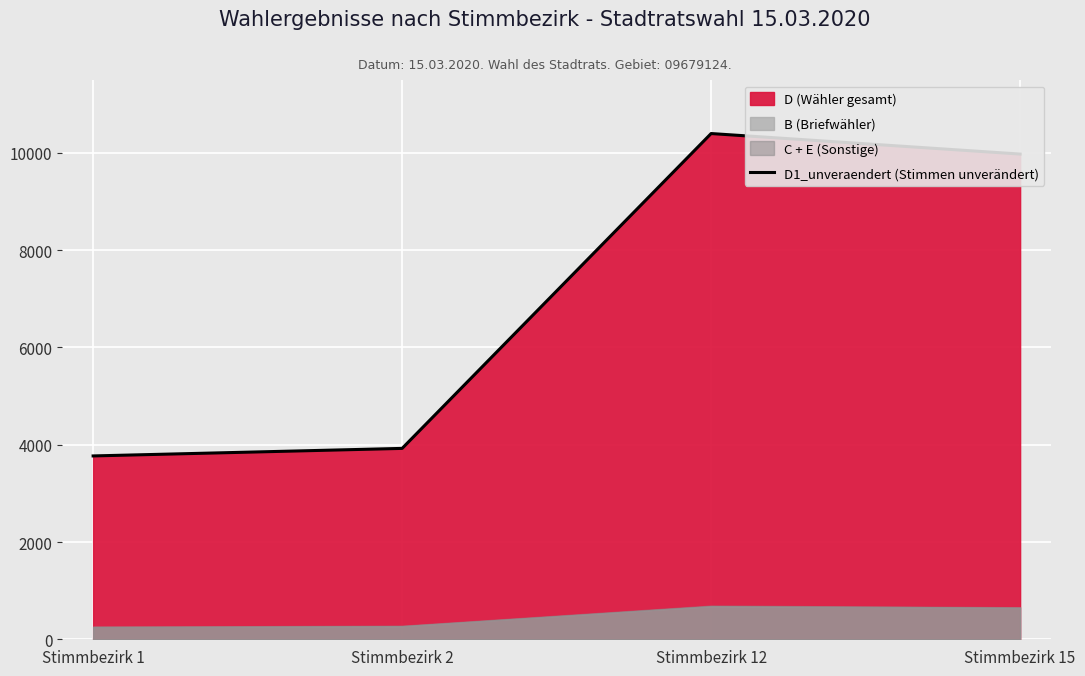

The value at Stimmbezirk 1 is 5456. True or false?

False